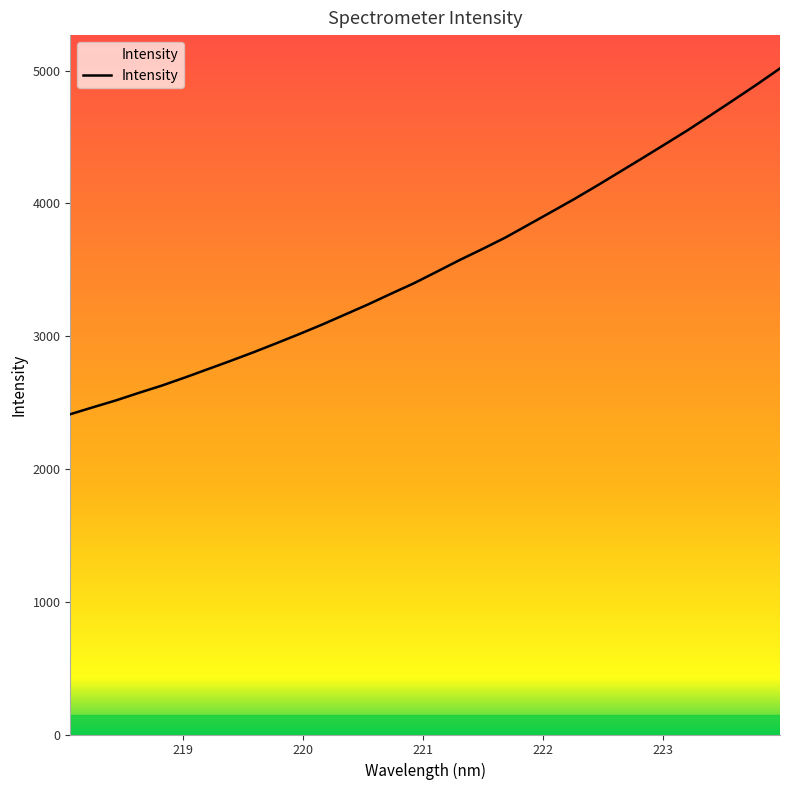

True or false: the data has more than 1 interior local peaks.

False